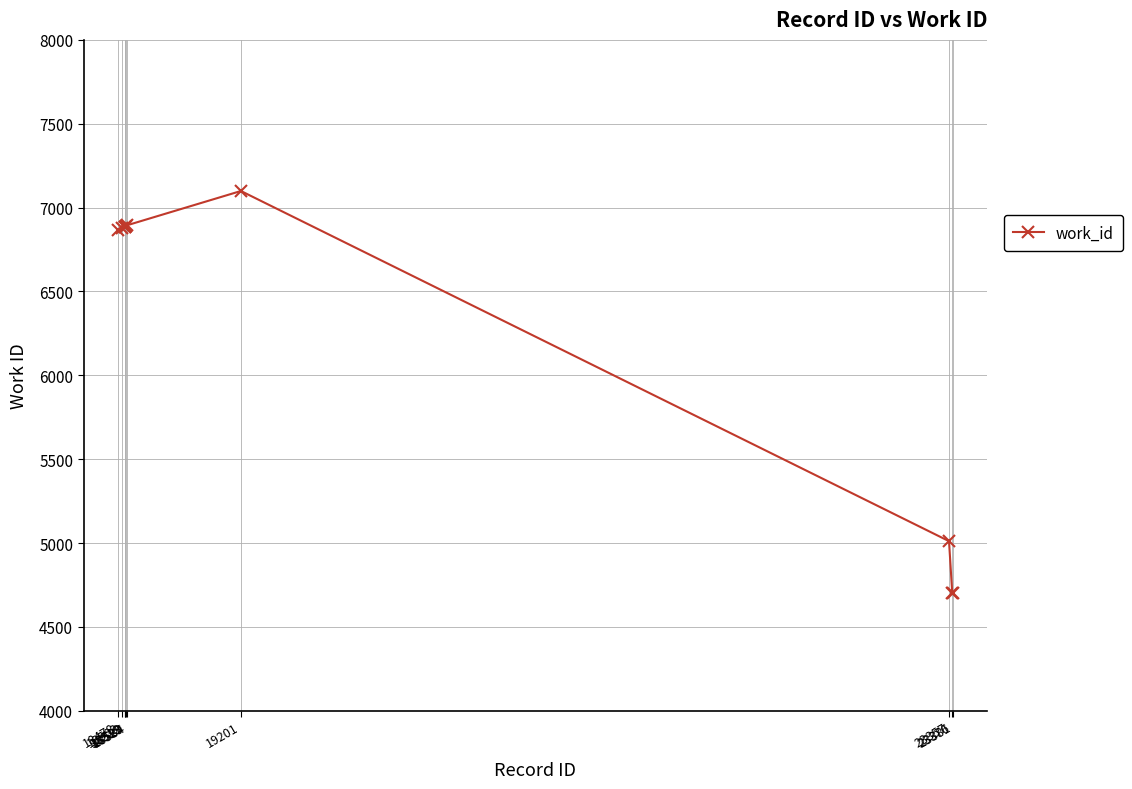

Count the number of data series in this chart.

1